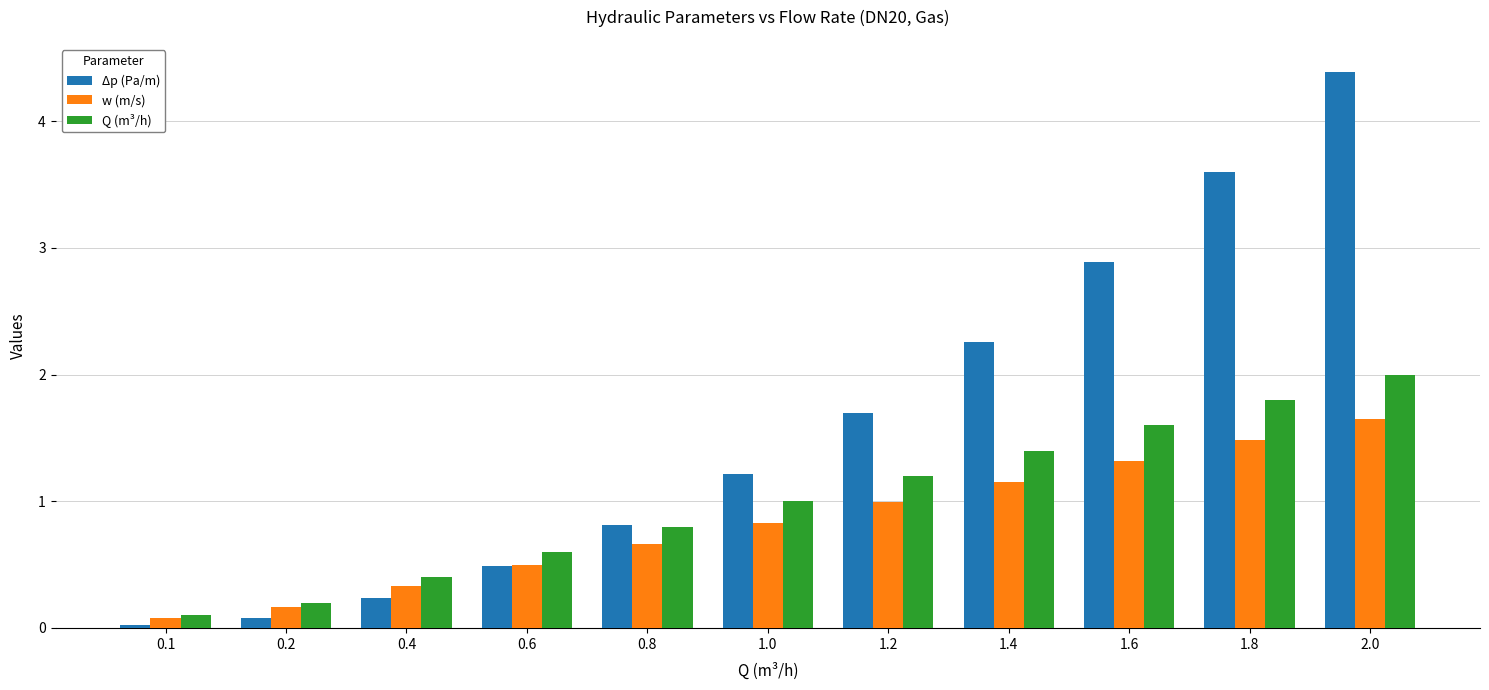

What is the total value across all series at 1.0?

3.0